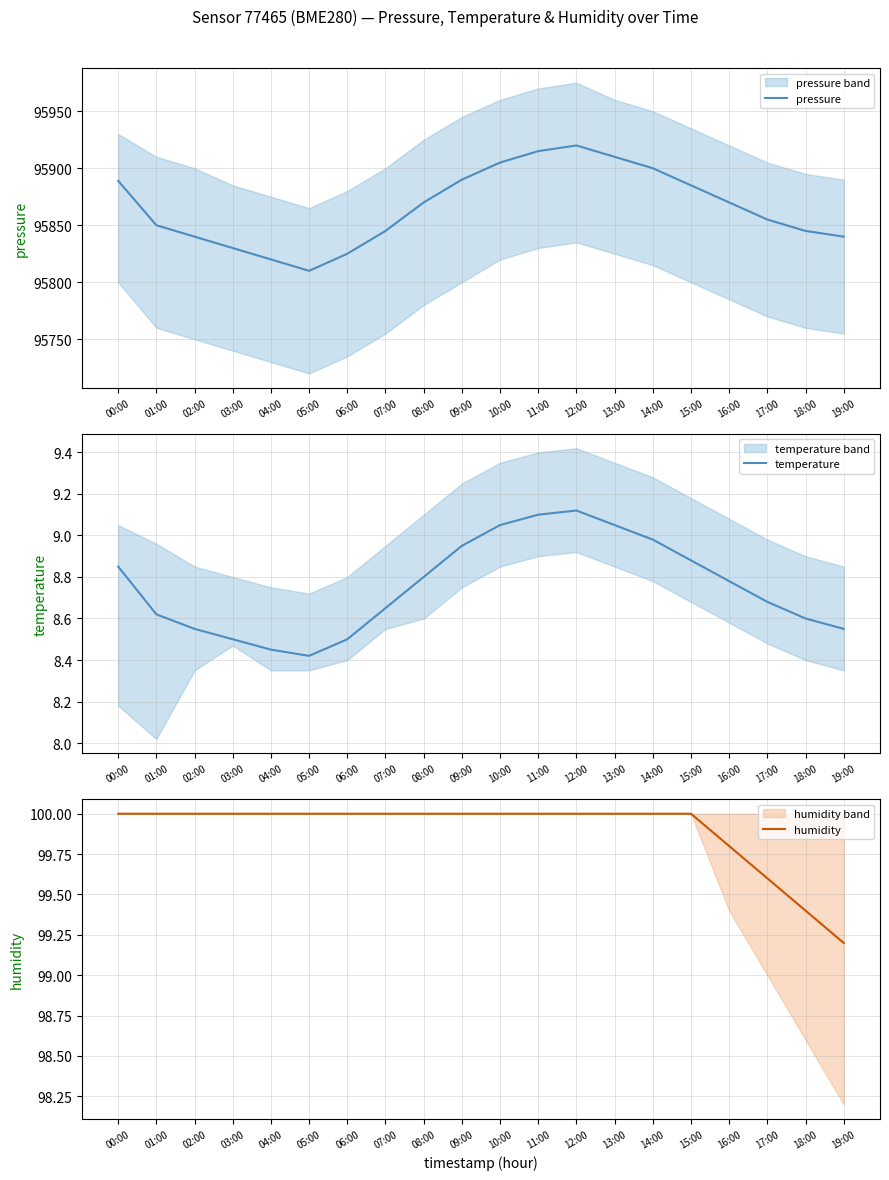

What is the total value across all series at 09:00?

95998.9